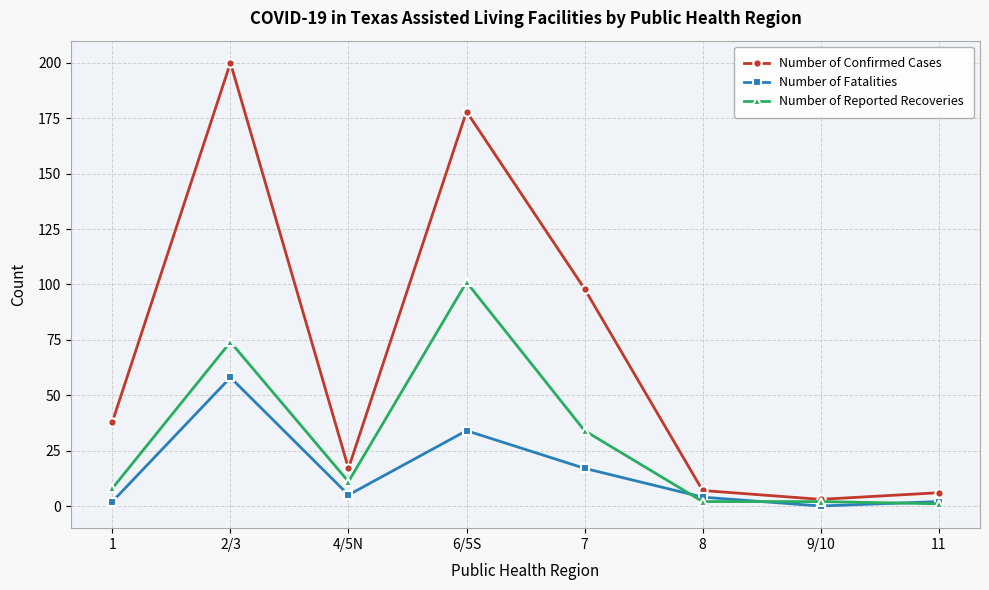

Reading left to right, what are all the values shown in this chart?

Number of Confirmed Cases: 1=38	2/3=200	4/5N=17	6/5S=178	7=98	8=7	9/10=3	11=6
Number of Fatalities: 1=2	2/3=58	4/5N=5	6/5S=34	7=17	8=4	9/10=0	11=2
Number of Reported Recoveries: 1=8	2/3=74	4/5N=11	6/5S=101	7=34	8=2	9/10=2	11=1